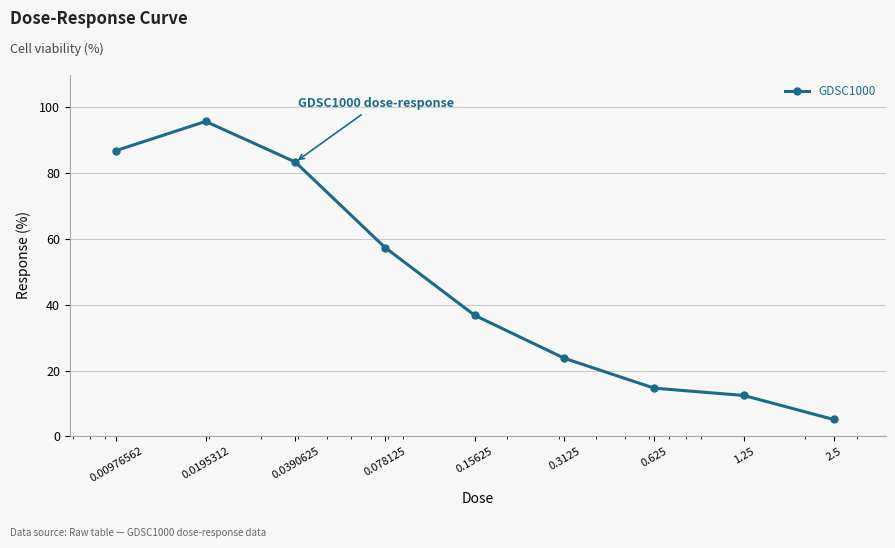

What is the average value?

46.2